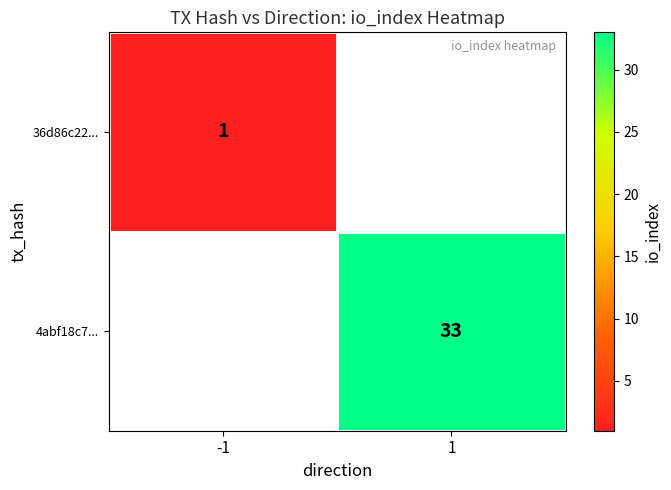

At which category does the chart reach its minimum across all series?

-1